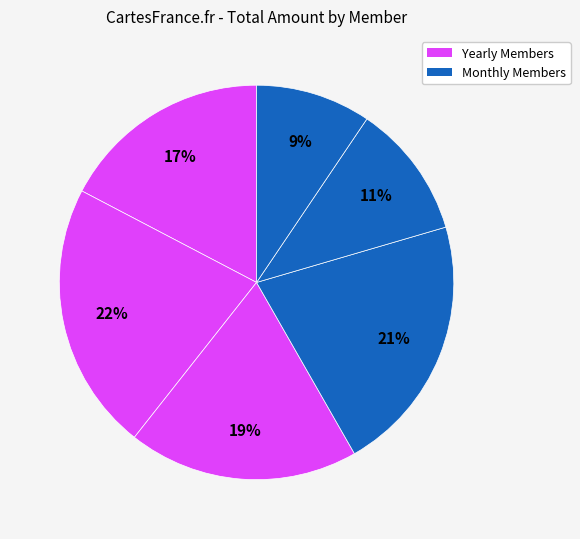

Does any single category account for the majority?

No